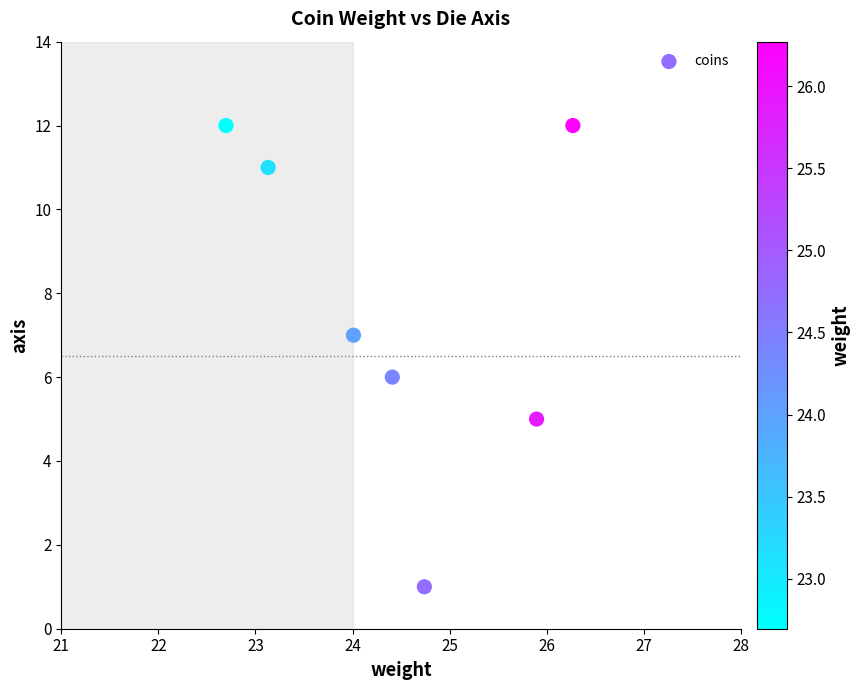

What is the range of Y values (max minus min)?

11